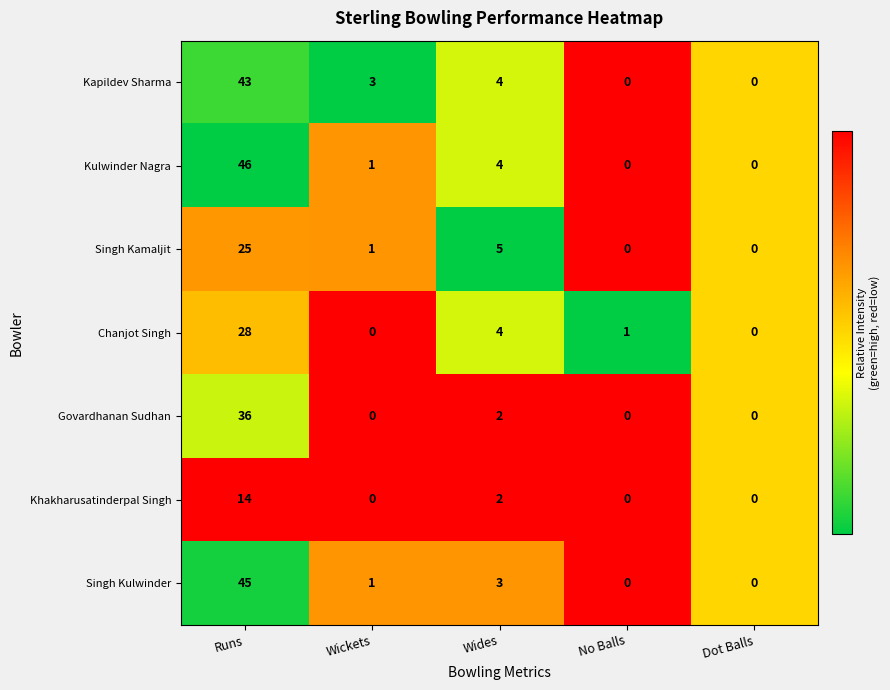

At which label is Singh Kamaljit closest to 12?

Wides